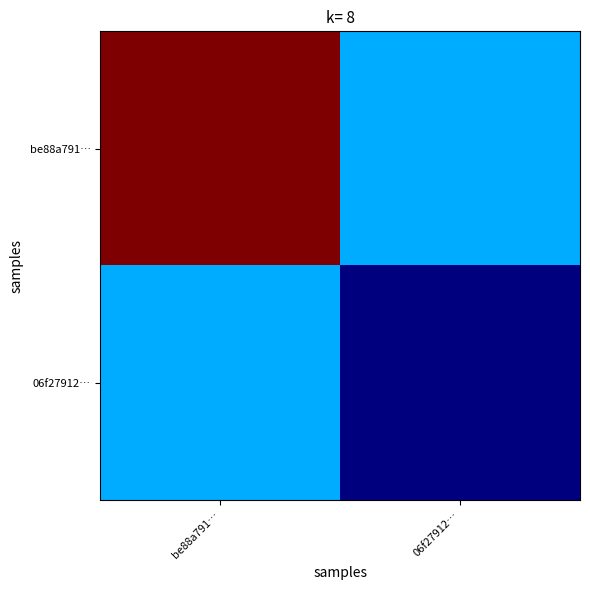

Reading left to right, transcribe all the data shown in this chart.

be88a791…: be88a791…=1.0	06f27912…=0.3
06f27912…: be88a791…=0.3	06f27912…=0.0